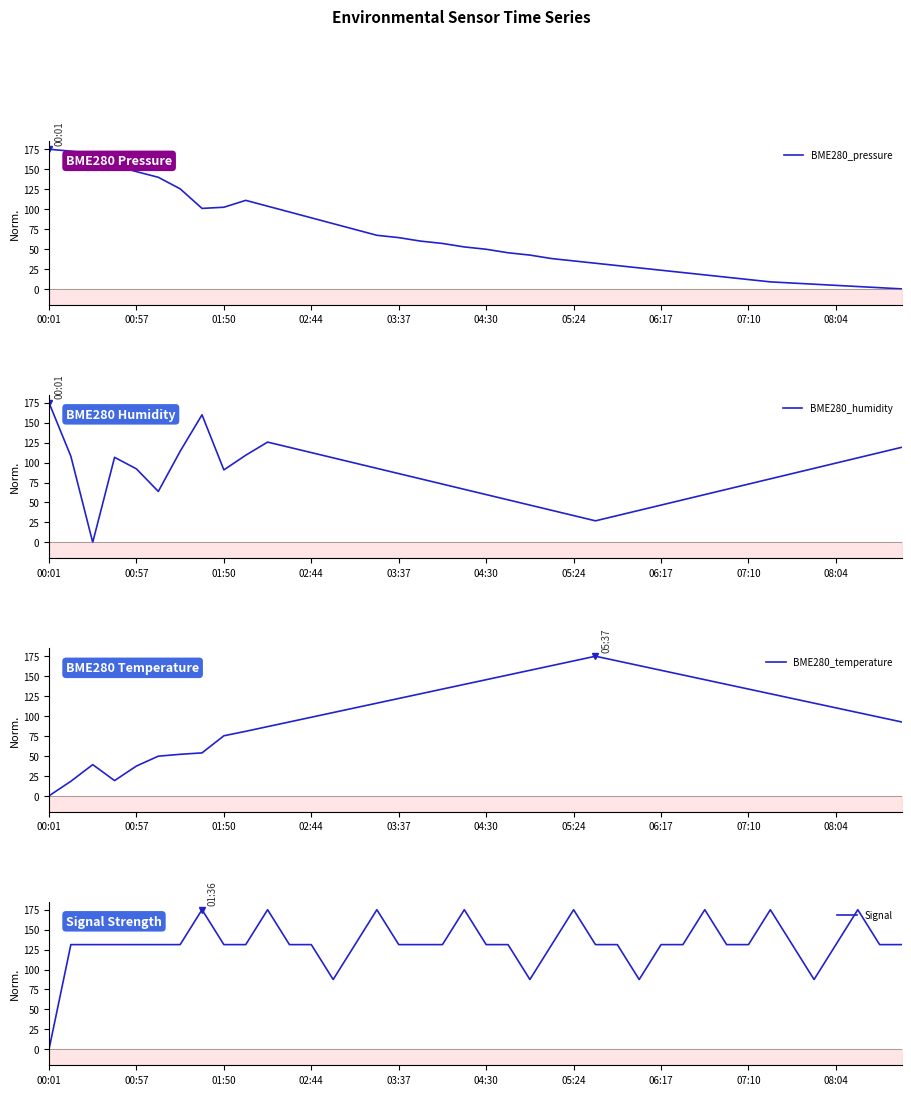

What is the sum of all Signal values?

5293.8